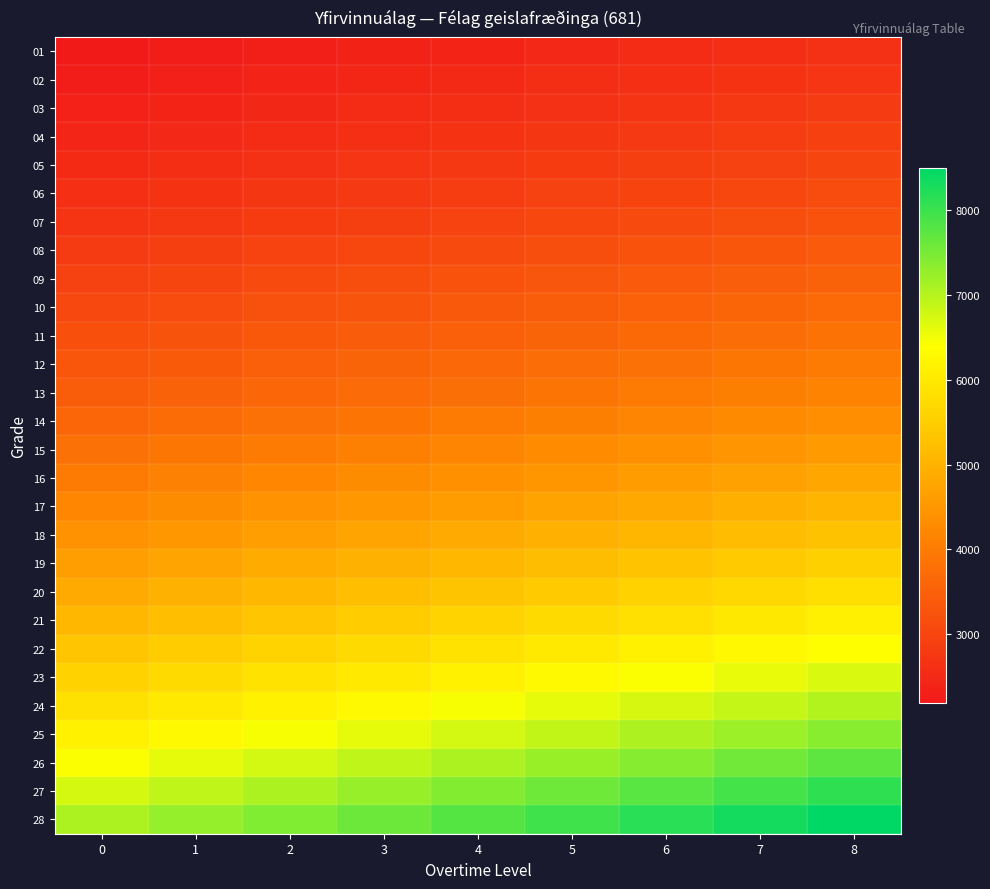

Which series has the largest total across all categories?

28